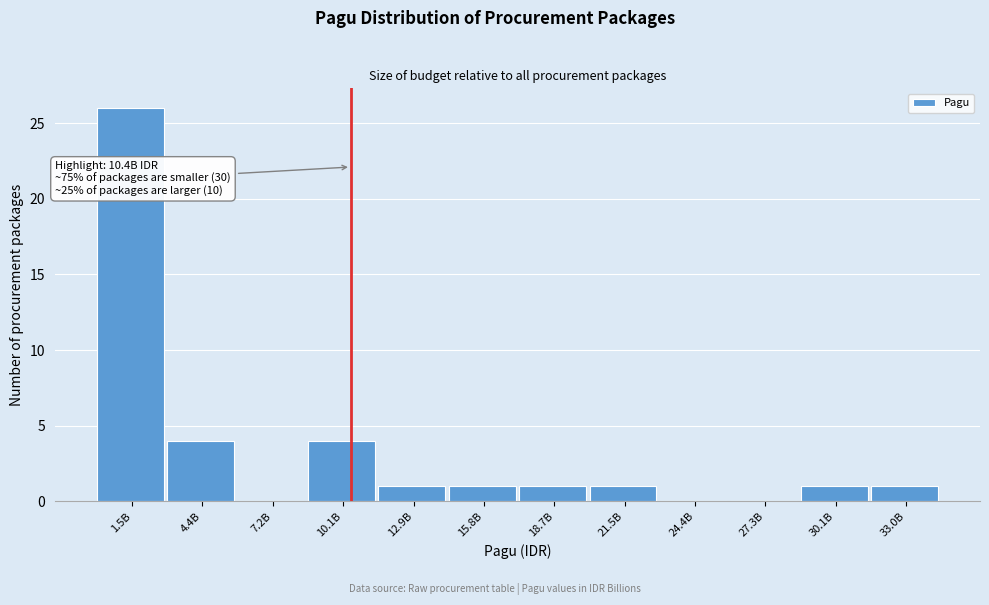

Reading left to right, transcribe all the data shown in this chart.

1.5B=26	4.4B=4	7.2B=0	10.1B=4	12.9B=1	15.8B=1	18.7B=1	21.5B=1	24.4B=0	27.3B=0	30.1B=1	33.0B=1